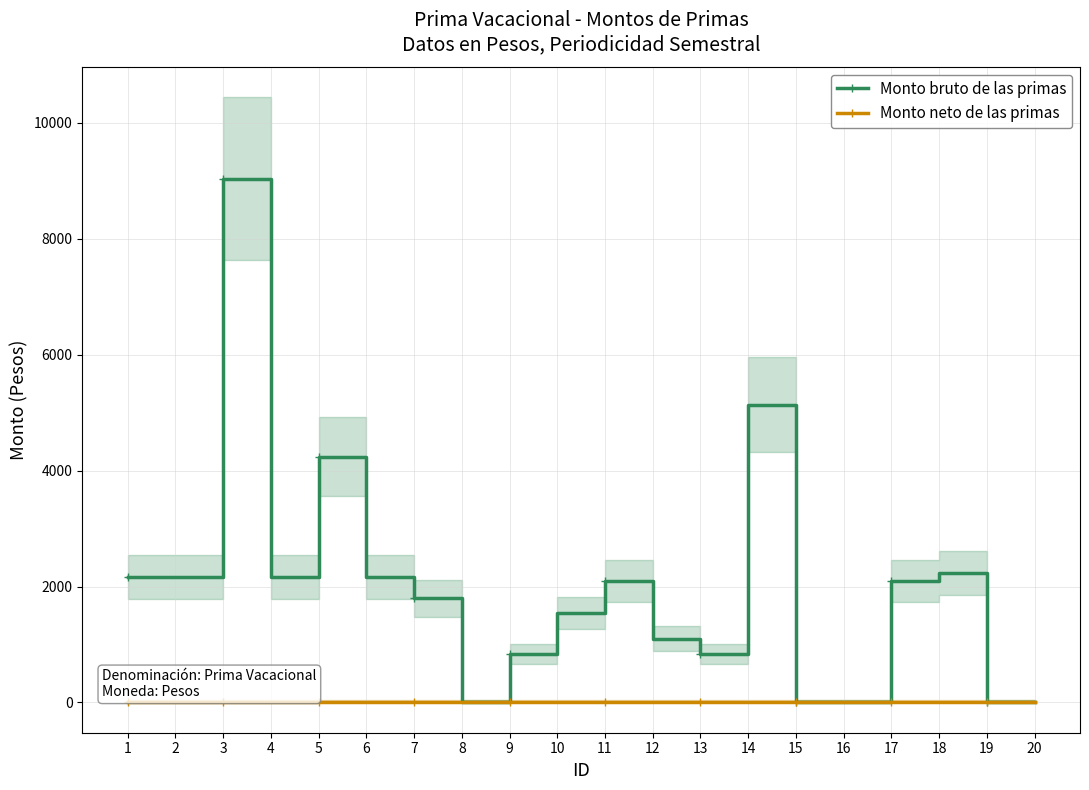

True or false: Monto bruto de las primas and Monto neto de las primas intersect in this chart.

False